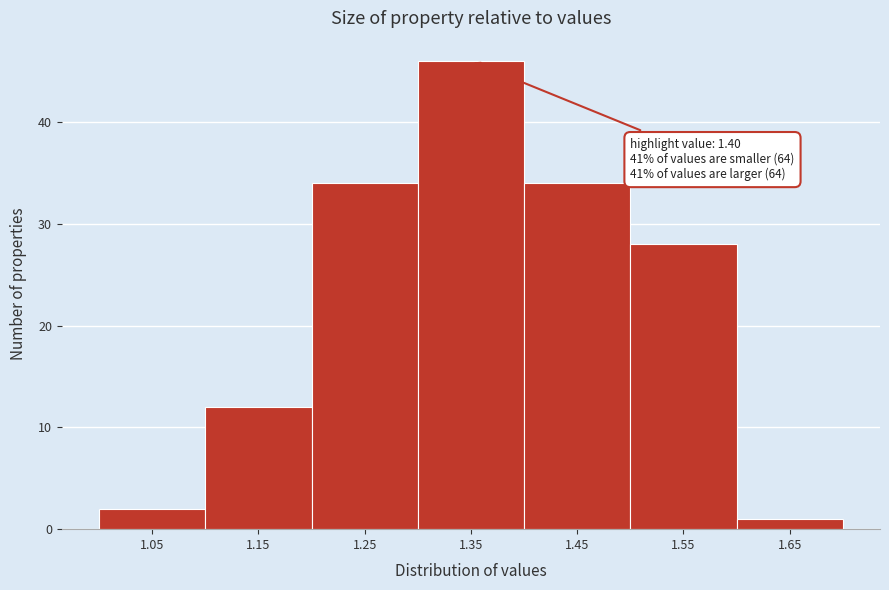

Reading left to right, transcribe all the data shown in this chart.

1.05=2	1.15=12	1.25=34	1.35=46	1.45=34	1.55=28	1.65=1